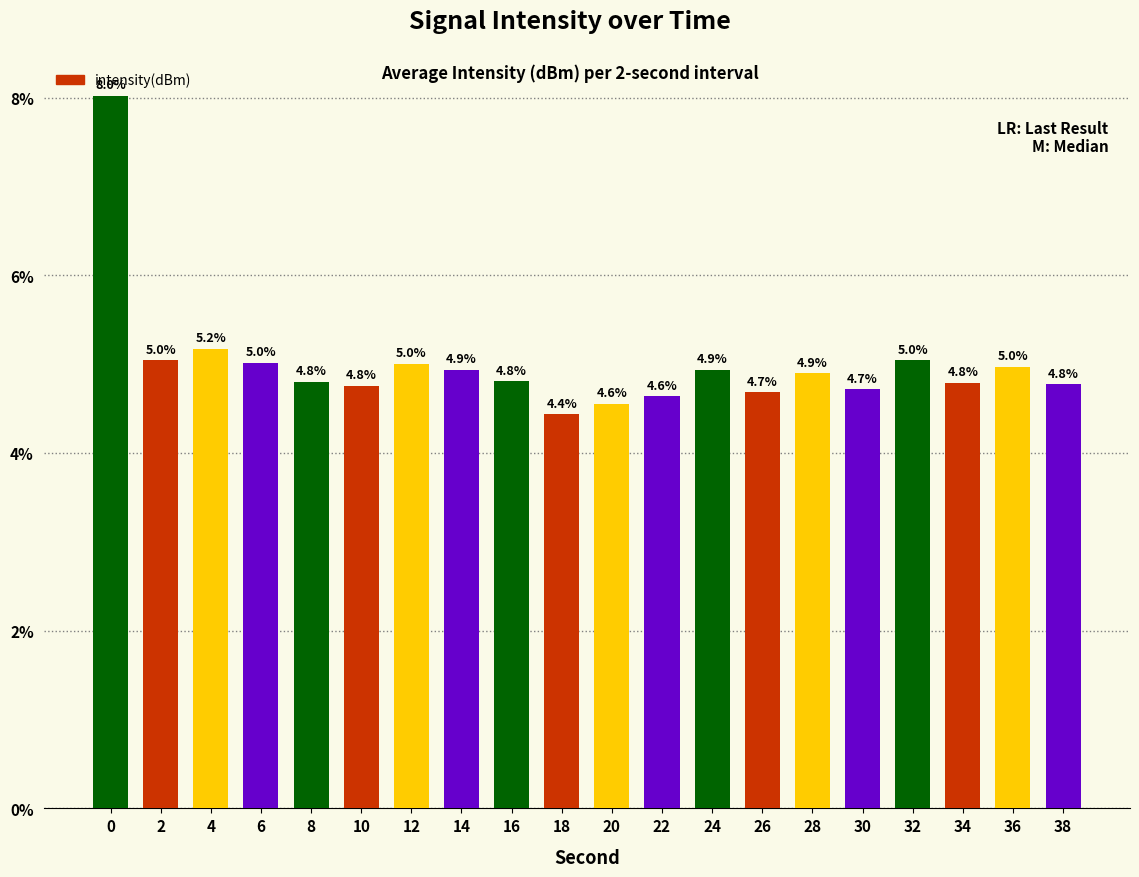

Reading left to right, extract all data points from this chart.

0=8.0	2=5.0	4=5.2	6=5.0	8=4.8	10=4.8	12=5.0	14=4.9	16=4.8	18=4.4	20=4.6	22=4.6	24=4.9	26=4.7	28=4.9	30=4.7	32=5.0	34=4.8	36=5.0	38=4.8